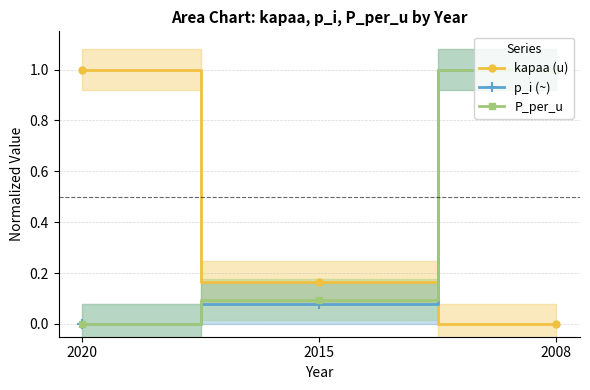

List the series in order of their overall mean, highest first.

kapaa (u), P_per_u, p_i (~)